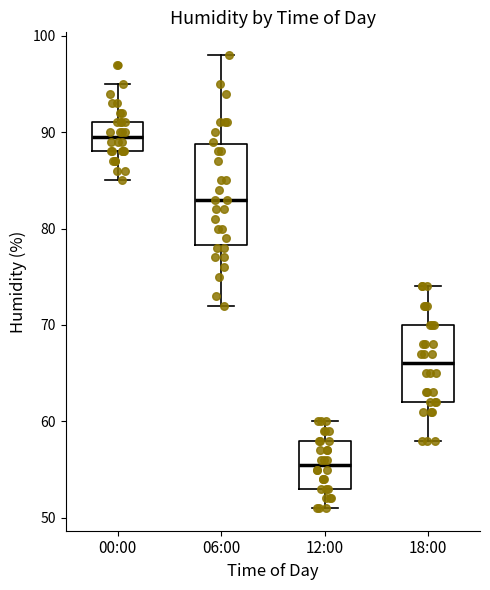

Where is the lower edge of the box for 12:00 on the y-axis? The values are not printed on the chart, so give them approximately, as read against the axis.

53